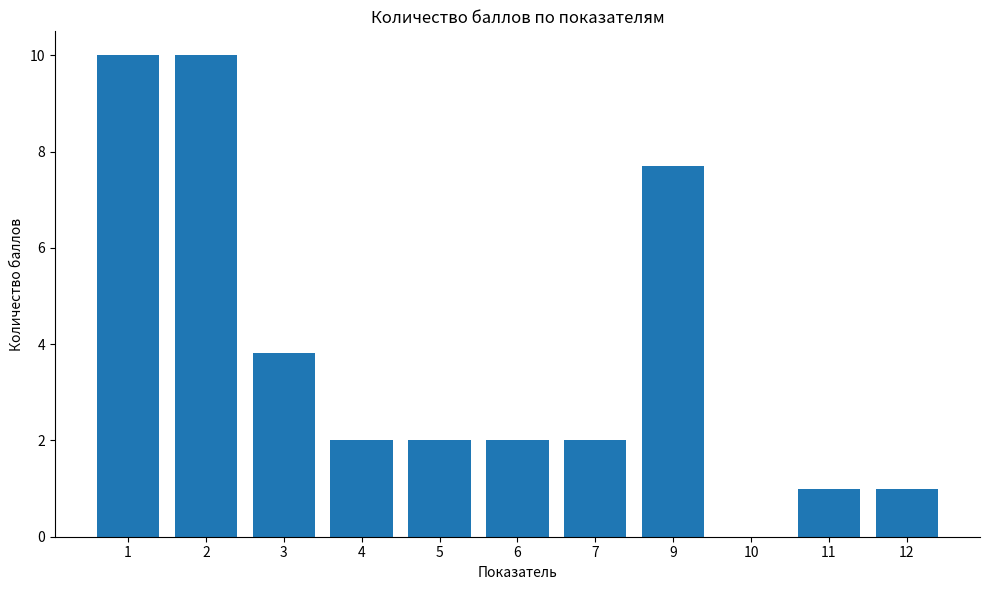

What is the change in value from 7 to 10?

-2.0